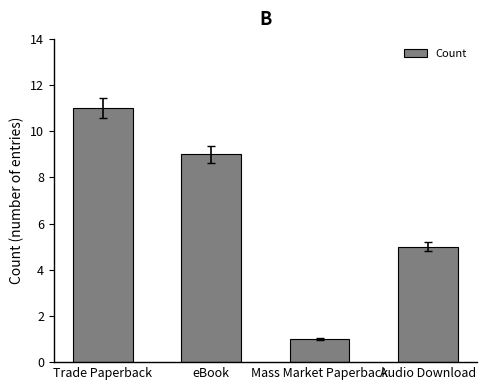

Rank the categories by value from lowest to highest.

Mass Market Paperback, Audio Download, eBook, Trade Paperback